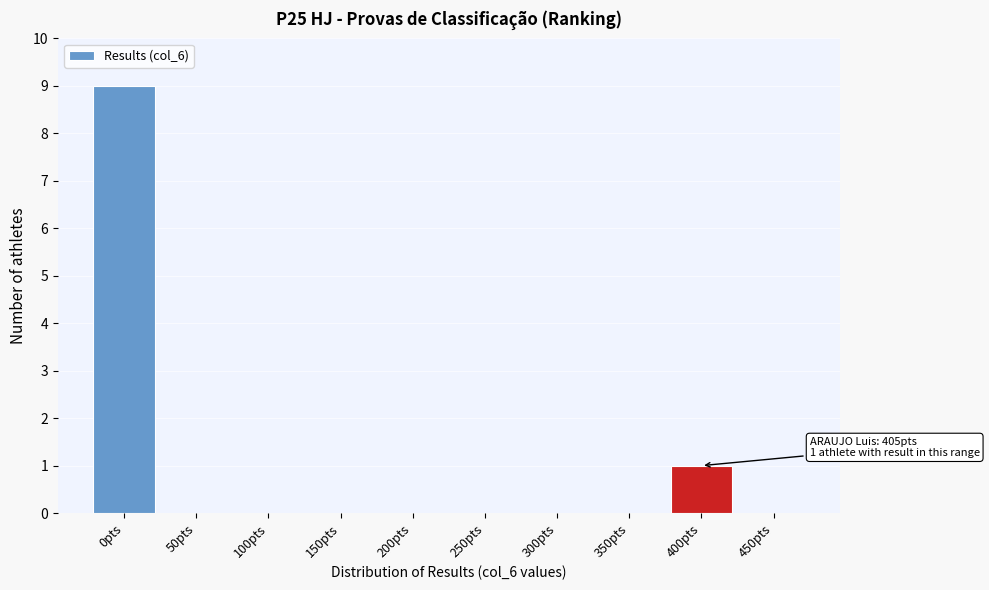

Reading right to left, list all the values displayed in this chart.

450pts=0	400pts=1	350pts=0	300pts=0	250pts=0	200pts=0	150pts=0	100pts=0	50pts=0	0pts=9